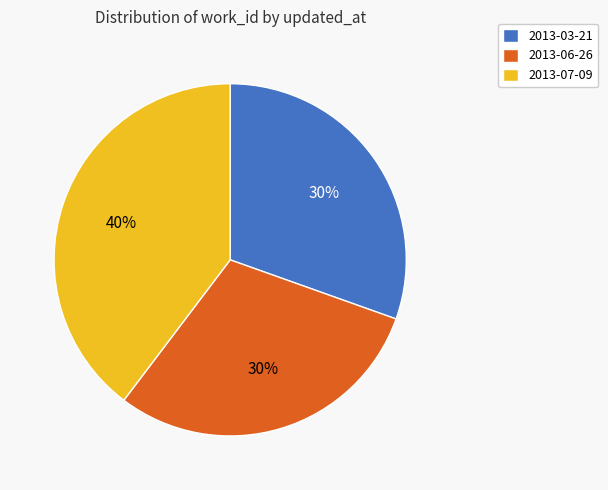

To the nearest percent, what is the difference between the largest and smallest slice percentages?

10%